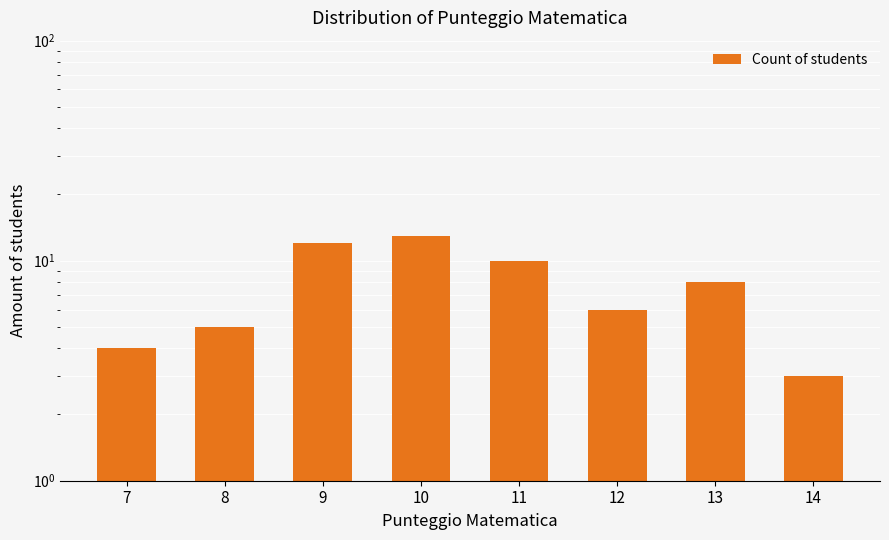

Rank the categories by value from highest to lowest.

10, 9, 11, 13, 12, 8, 7, 14